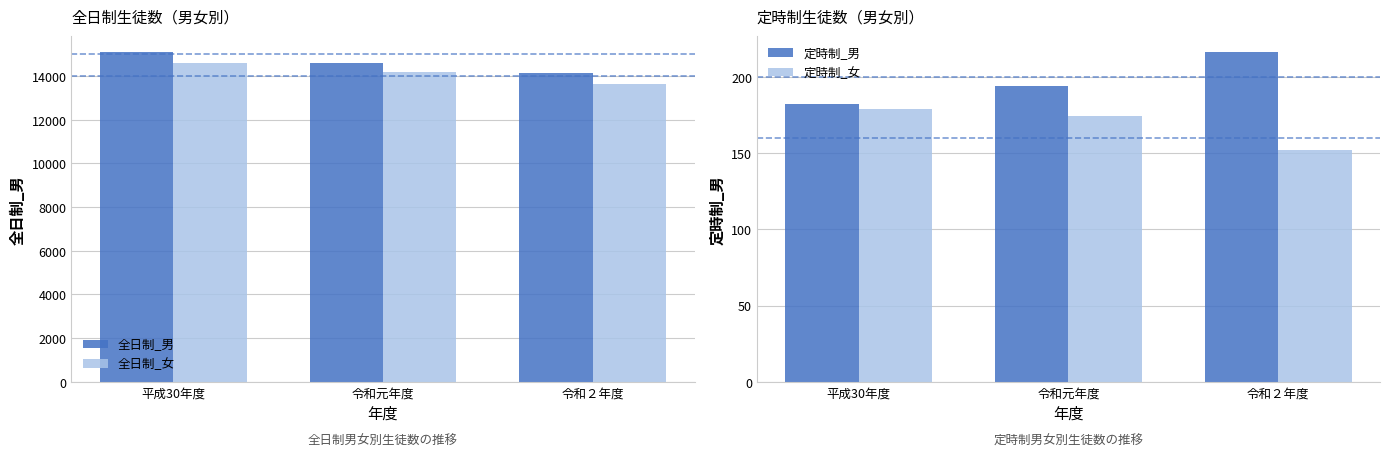

True or false: 全日制_男 has a value of 4918 at 令和２年度.

False